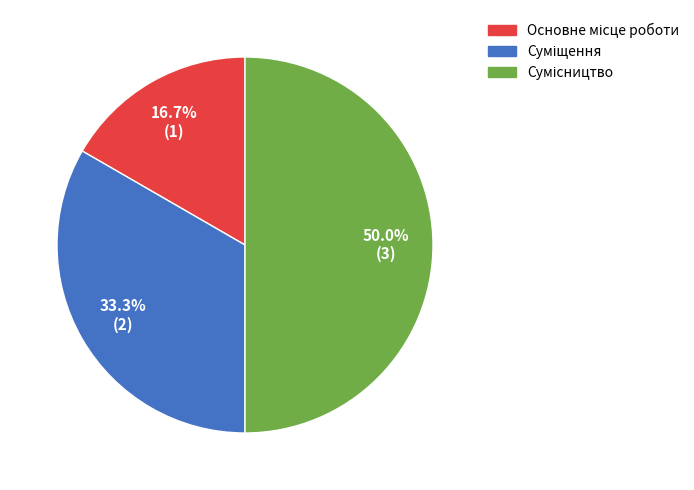

How many segments does this pie chart have?

3